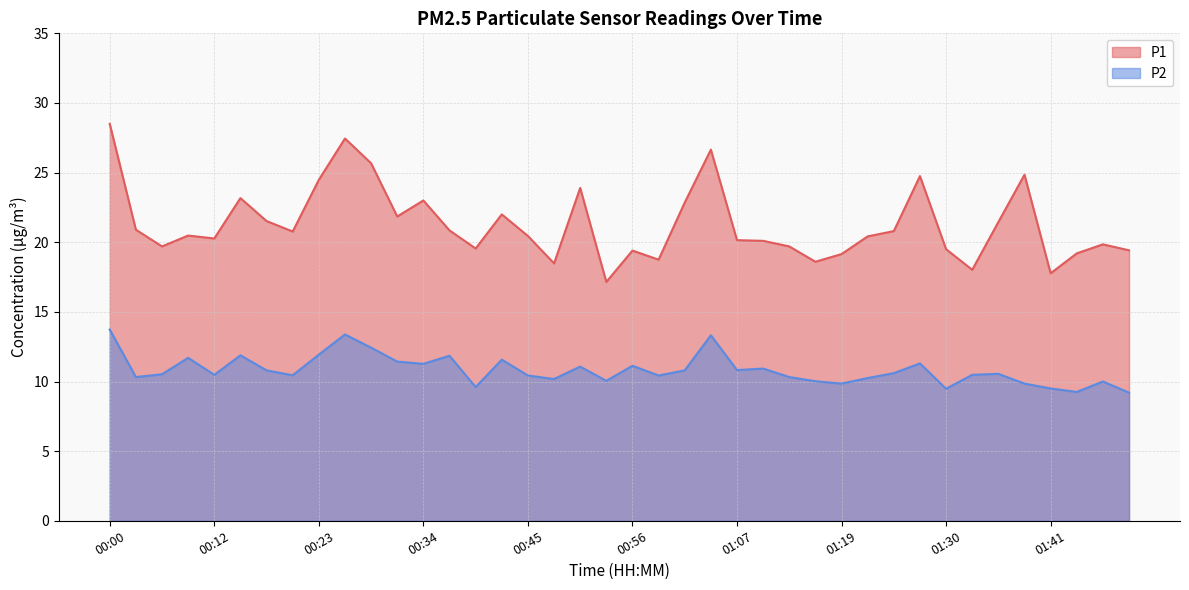

Rank the categories by P1 value from lowest to highest.

00:53, 01:41, 01:33, 00:48, 01:16, 00:59, 01:19, 01:44, 00:56, 01:50, 01:30, 00:40, 00:06, 01:13, 01:47, 01:10, 01:07, 00:12, 01:21, 00:45, 00:09, 00:20, 01:24, 00:37, 00:03, 01:35, 00:17, 00:31, 00:42, 01:02, 00:34, 00:14, 00:51, 00:23, 01:27, 01:38, 00:28, 01:05, 00:26, 00:00